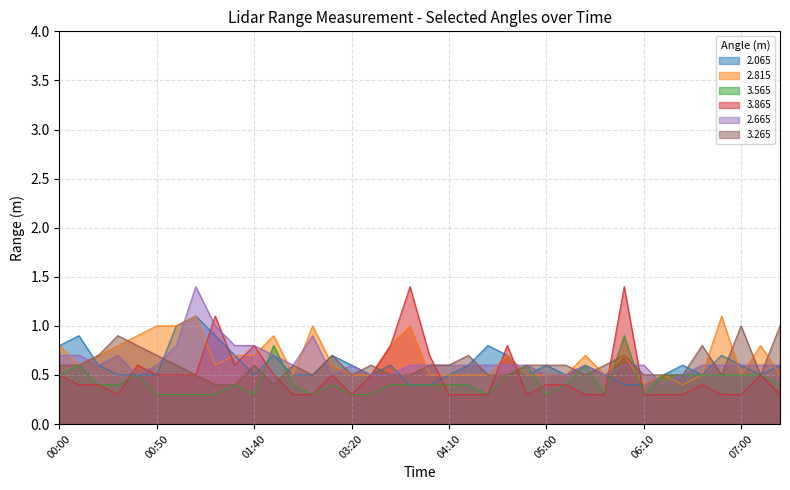

What is the minimum value for 2.065?

0.4